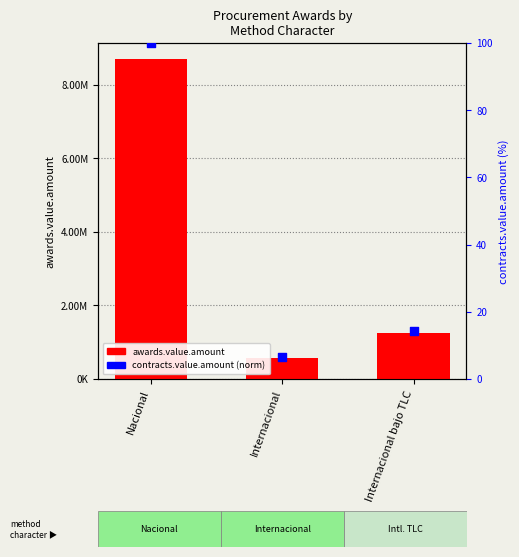

At which category is the sum across all series the highest?

Nacional